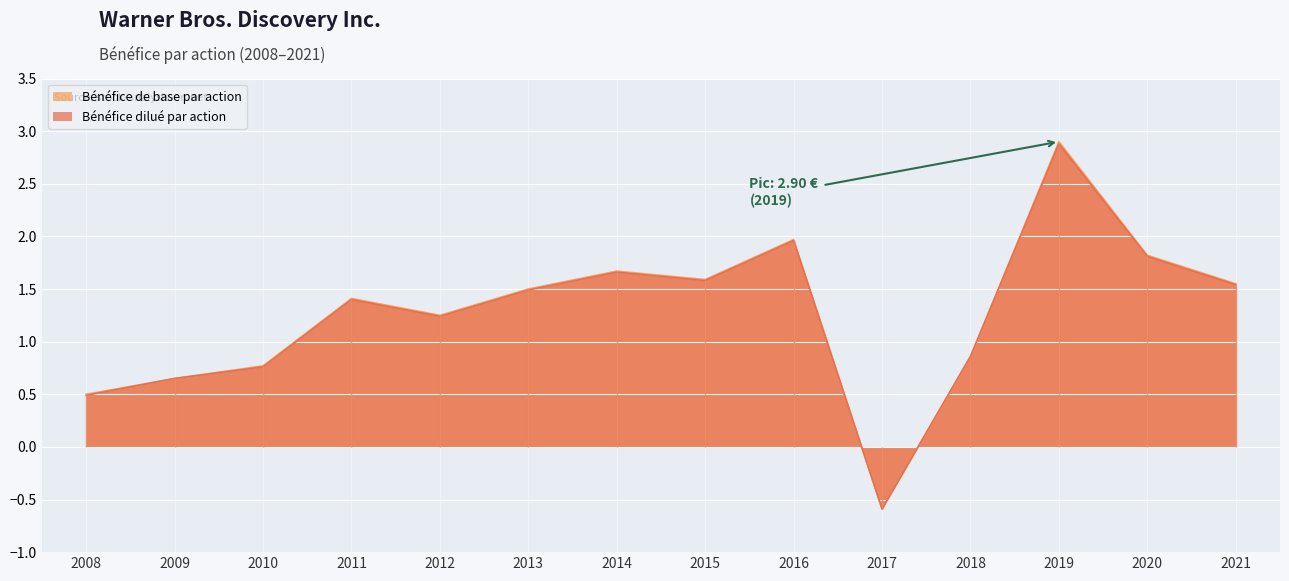

What is the minimum value for Bénéfice dilué par action?

-0.6